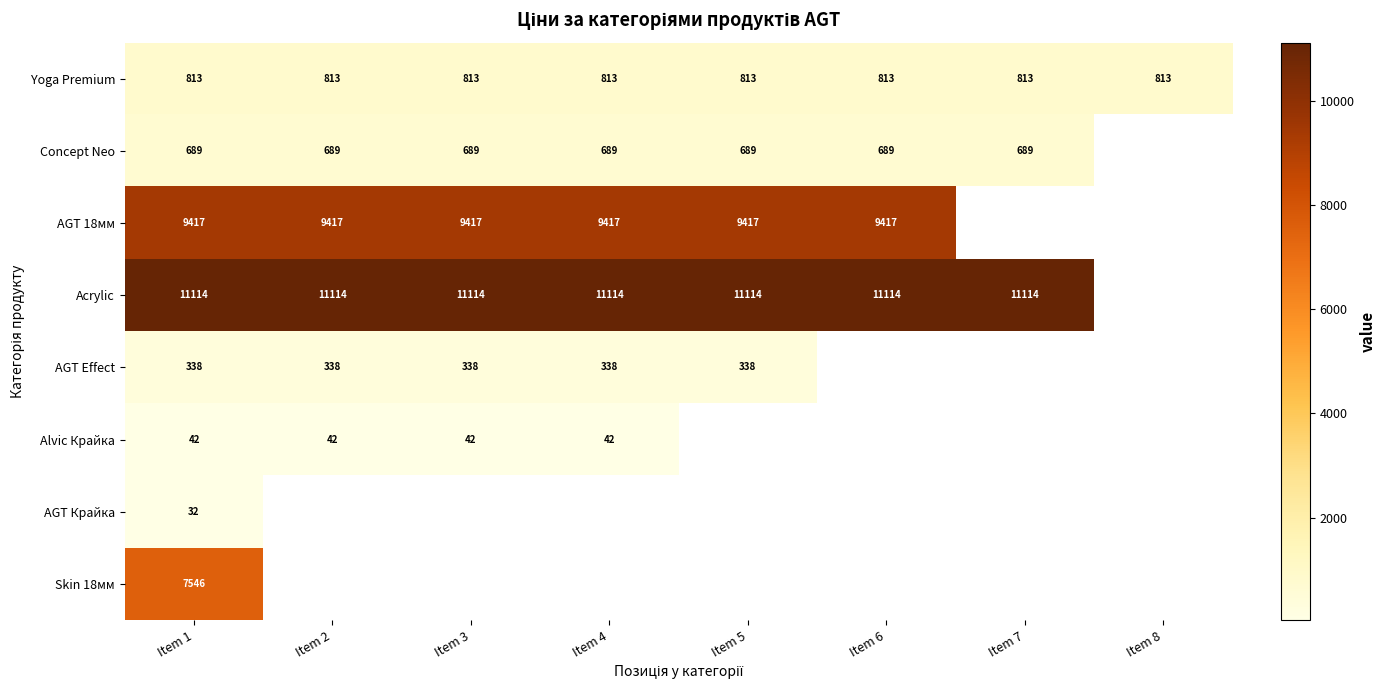

At how many categories does at least one series exceed 1755?

7